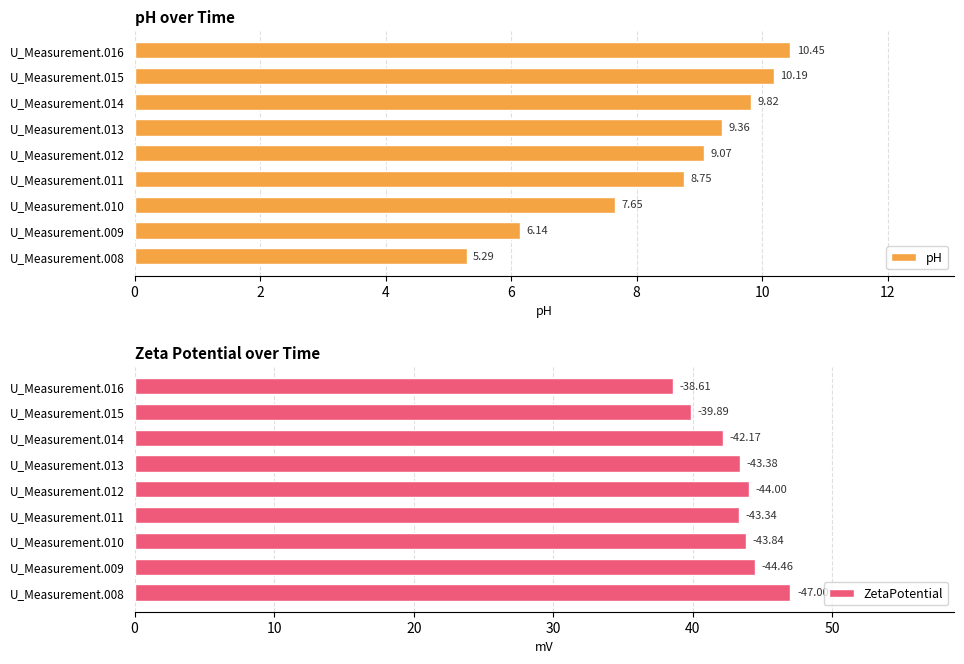

Rank the series by their maximum value, from highest to lowest.

ZetaPotential, pH